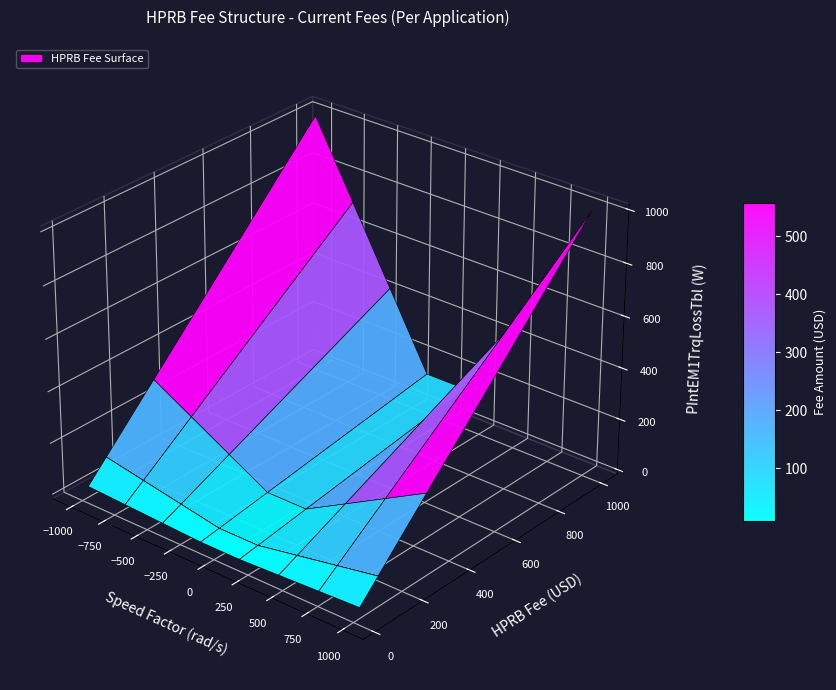

True or false: Subdivision has a value of 44 at 7.

False